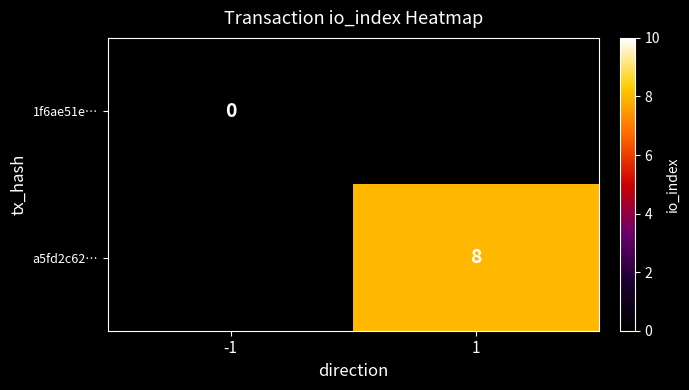

The value of a5fd2c62… at 1 is 8. True or false?

True